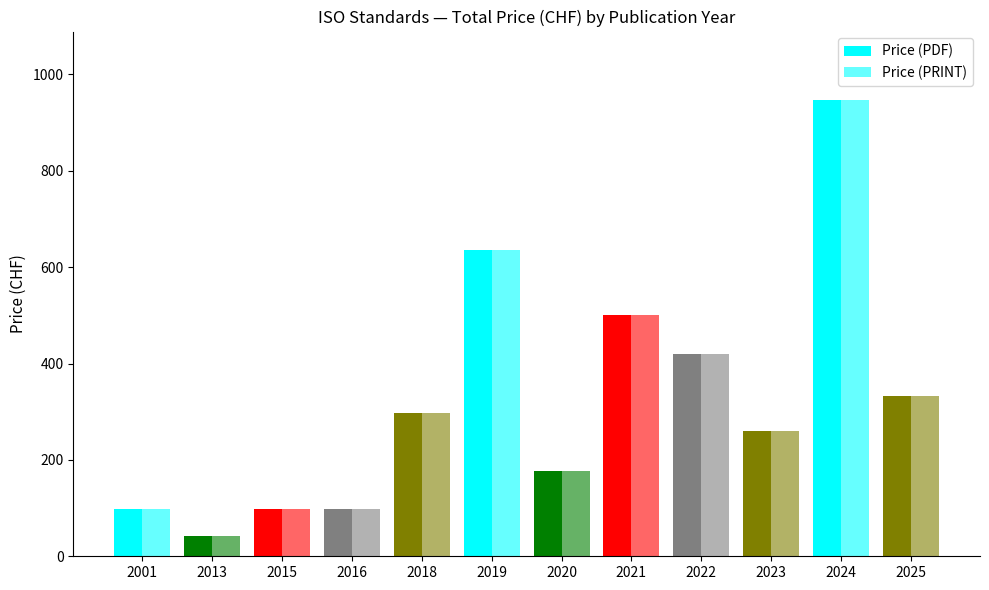

How many groups of bars are there?

12